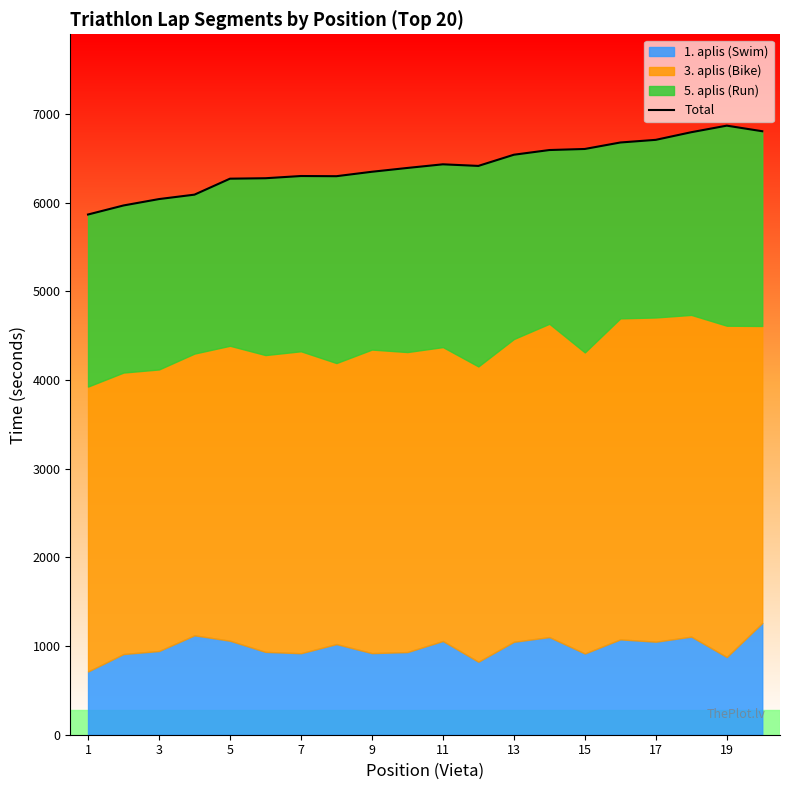

What is the minimum value shown in the chart?

5866